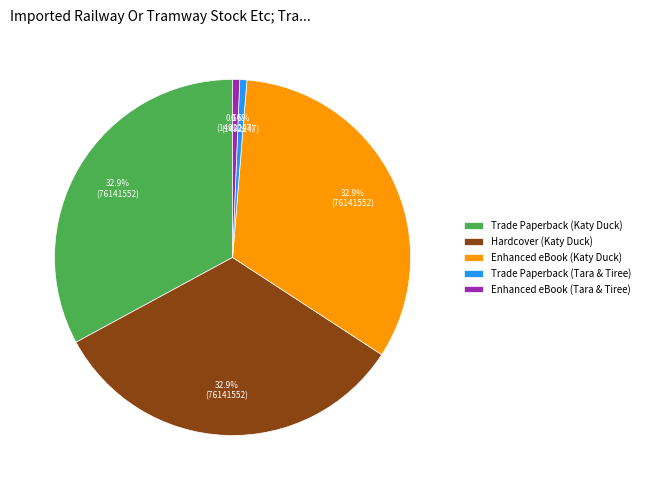

What percentage do Trade Paperback (Tara & Tiree) and Trade Paperback (Katy Duck) together represent?

33.5%